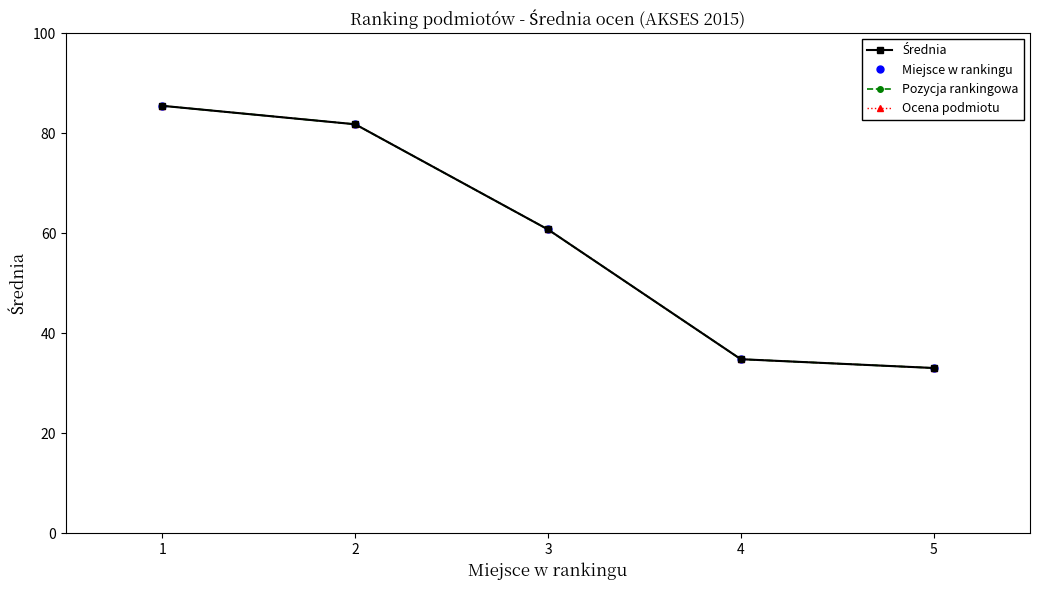

The Średnia series shows 60.7 at 3. True or false?

True